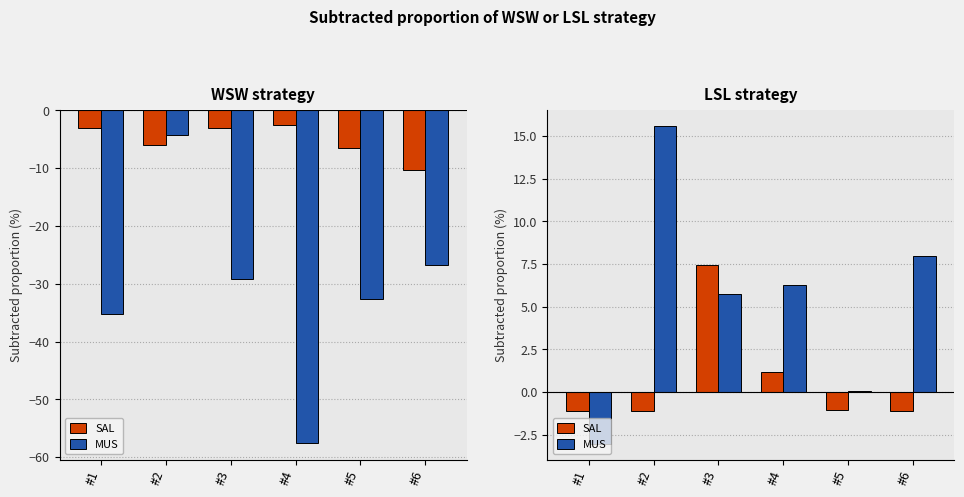

What is the total value across all series at #4?

7.5